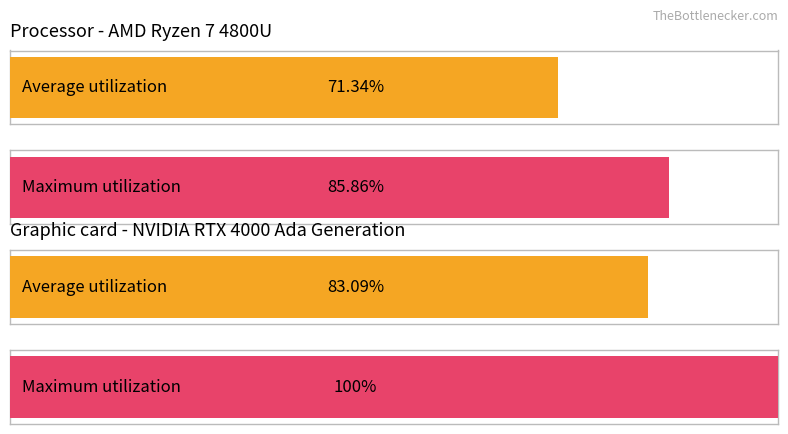

Reading left to right, extract all data points from this chart.

Average utilization: 71.3	83.1
Maximum utilization: 85.9	100.0